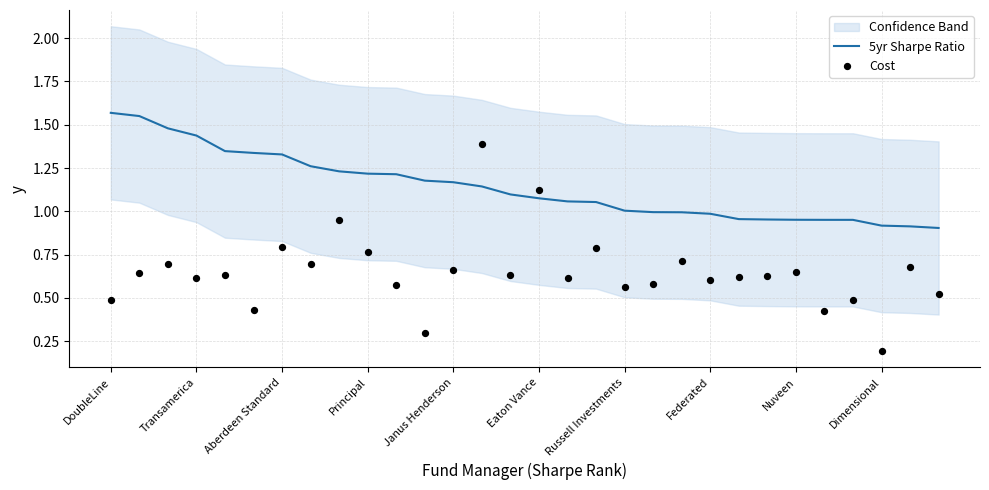

At which category is the sum across all series the highest?

13